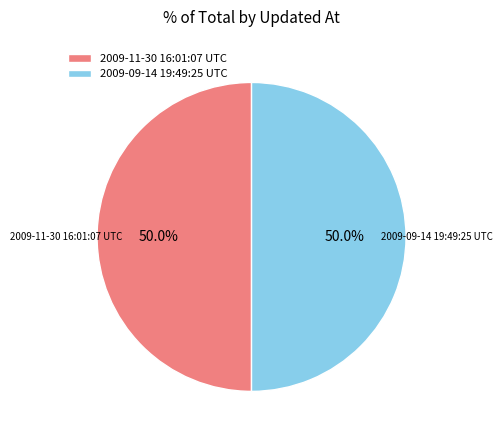

To the nearest percent, what percentage of the pie is 2009-09-14 19:49:25 UTC?

50%